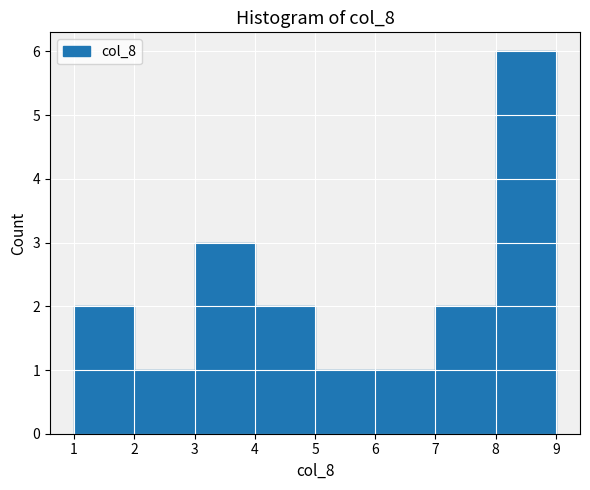

Reading left to right, transcribe this chart: for each bar, give the range it covers on the x-axis and its height. The values are not printed on the chart, so give them approximately, as read against the axis.

1 to 2: 2
2 to 3: 1
3 to 4: 3
4 to 5: 2
5 to 6: 1
6 to 7: 1
7 to 8: 2
8 to 9: 6